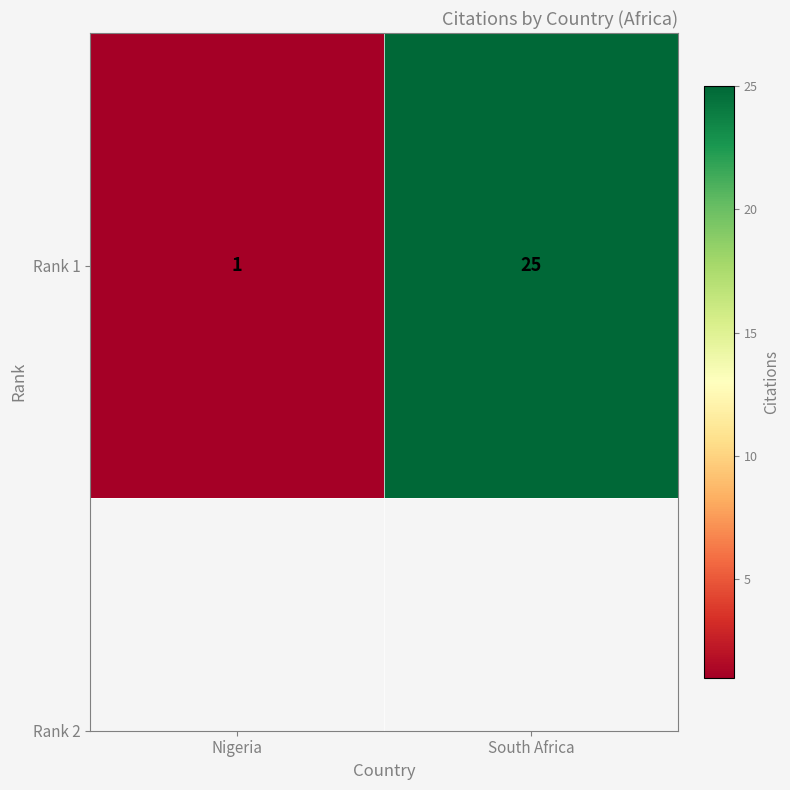

Is it true that the value at Nigeria is 1?

True